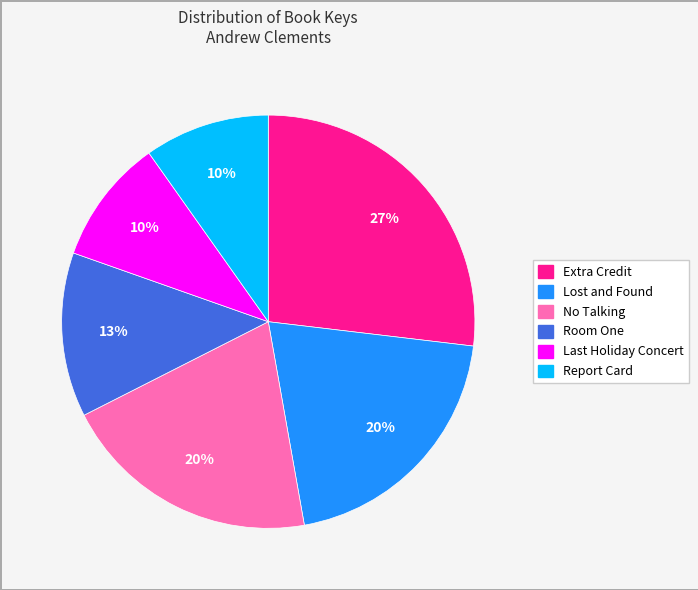

Is there a majority slice in this chart?

No